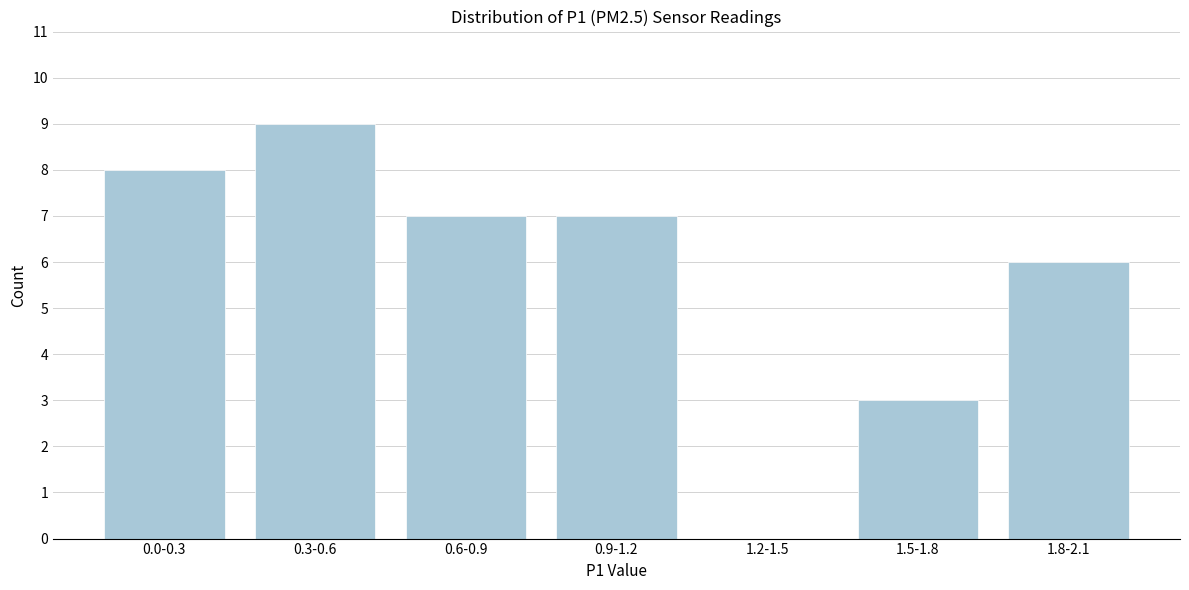

Reading right to left, transcribe all the data shown in this chart.

1.8-2.1=6	1.5-1.8=3	1.2-1.5=0	0.9-1.2=7	0.6-0.9=7	0.3-0.6=9	0.0-0.3=8